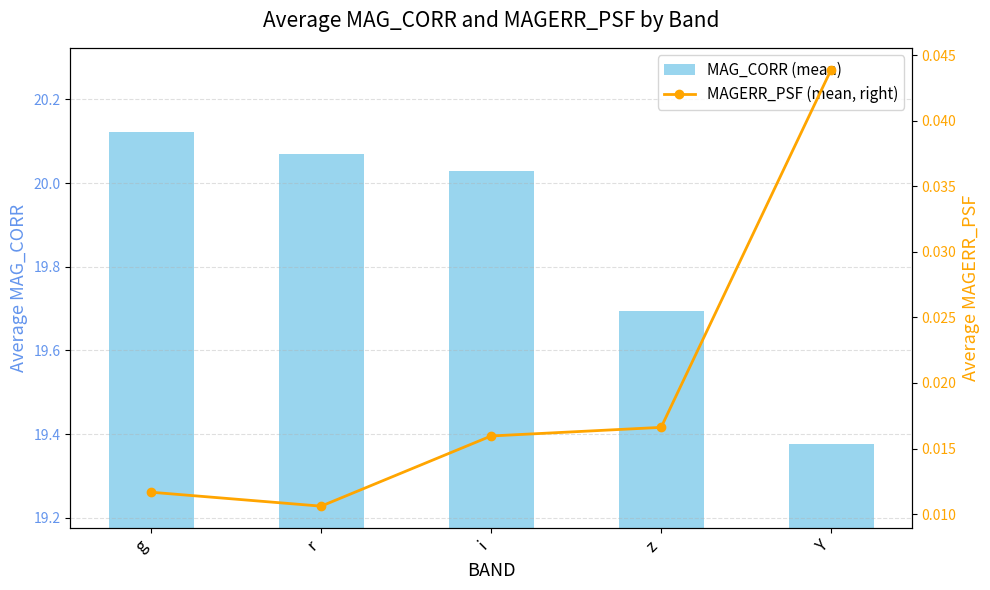

At g, list the series in order from smallest to largest.

MAGERR_PSF (mean, right), MAG_CORR (mean)